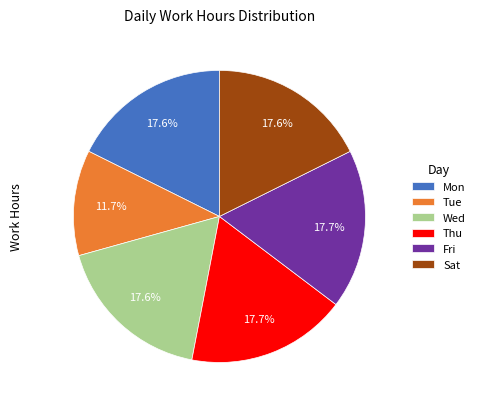

Which slice is the smallest?

Tue